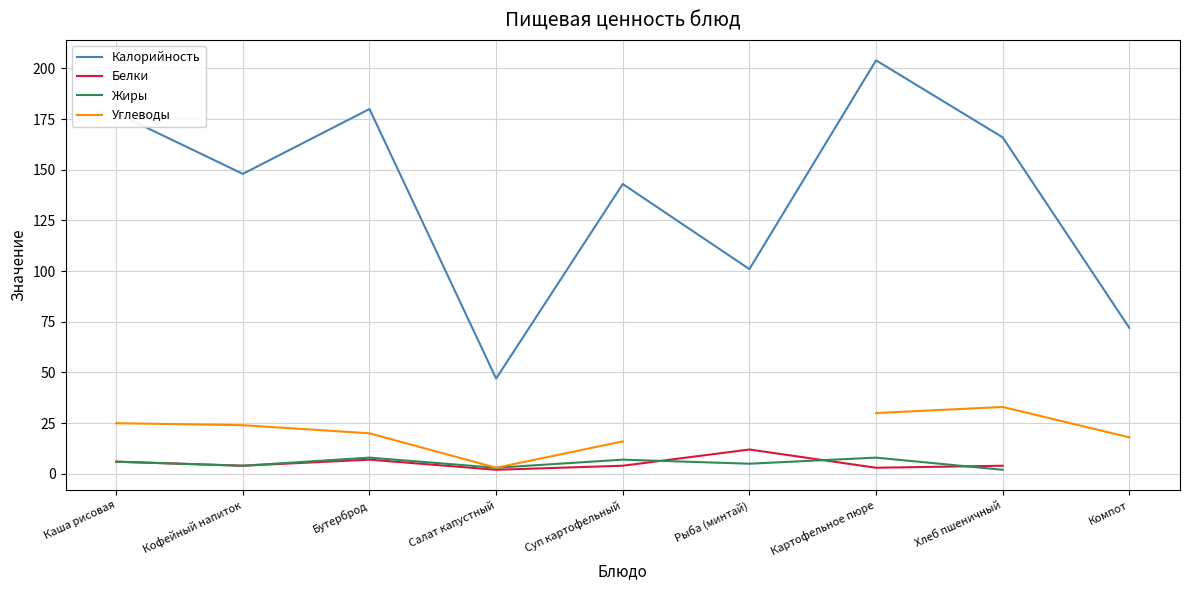

Does the chart have visible grid lines?

Yes